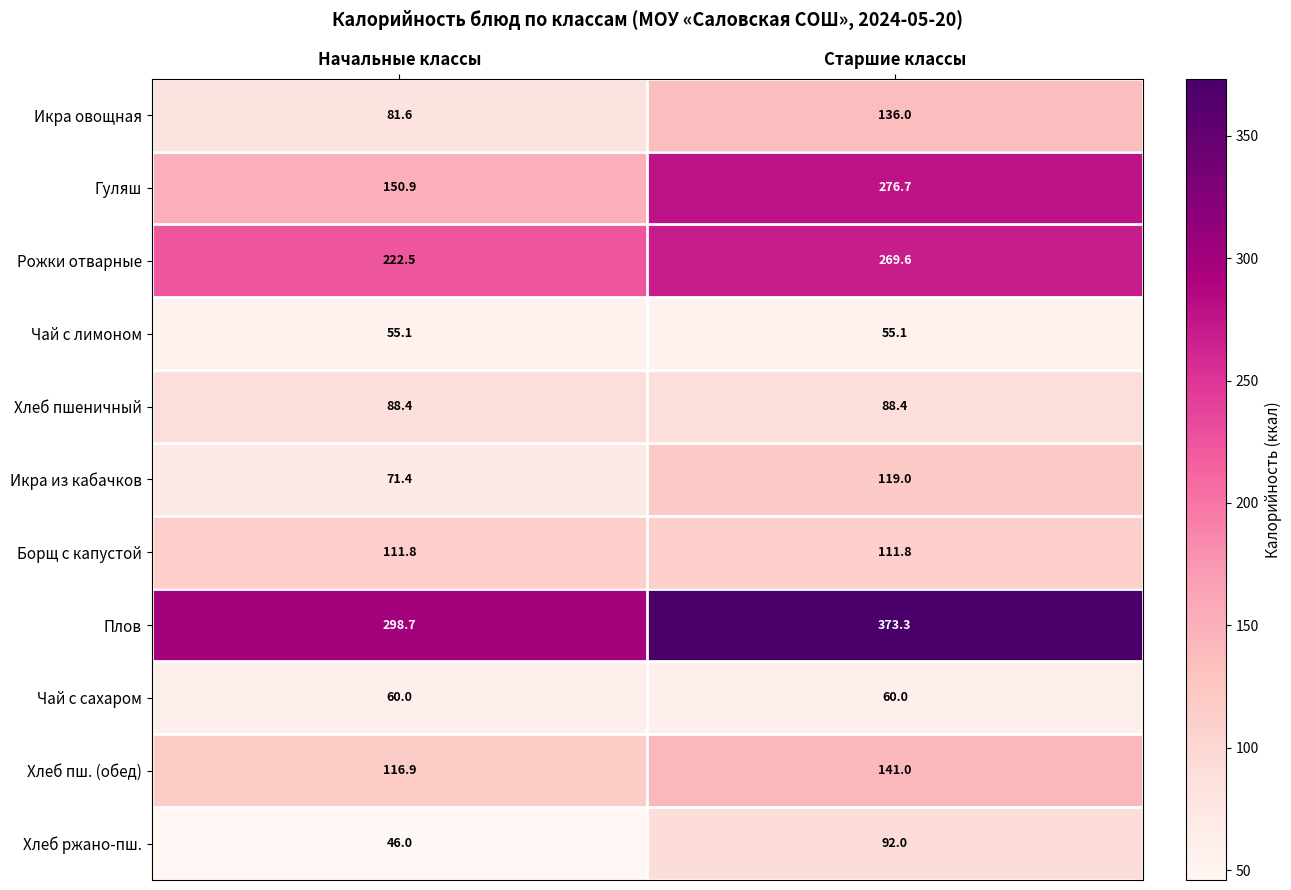

What is the difference between the Хлеб пш. (обед) values at Старшие классы and Начальные классы?

24.1